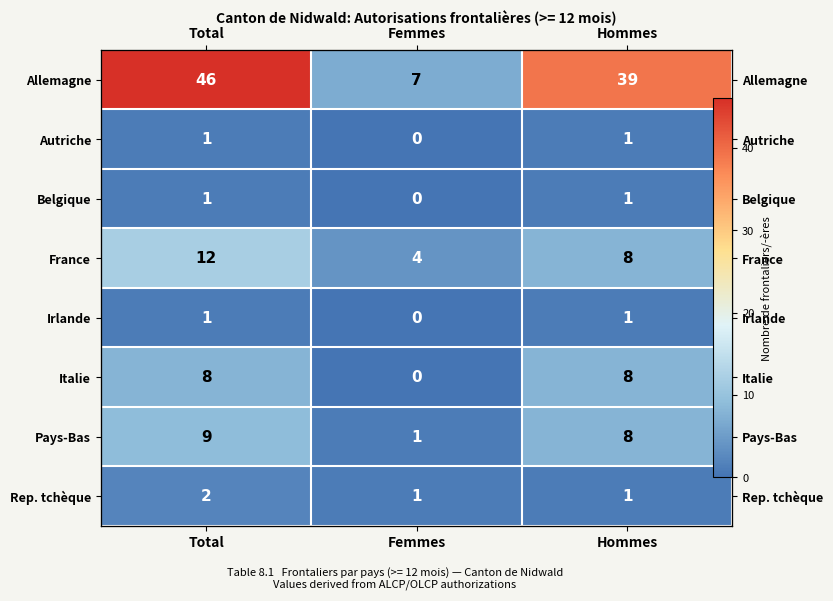

True or false: Italie has a value of 4 at Hommes.

False